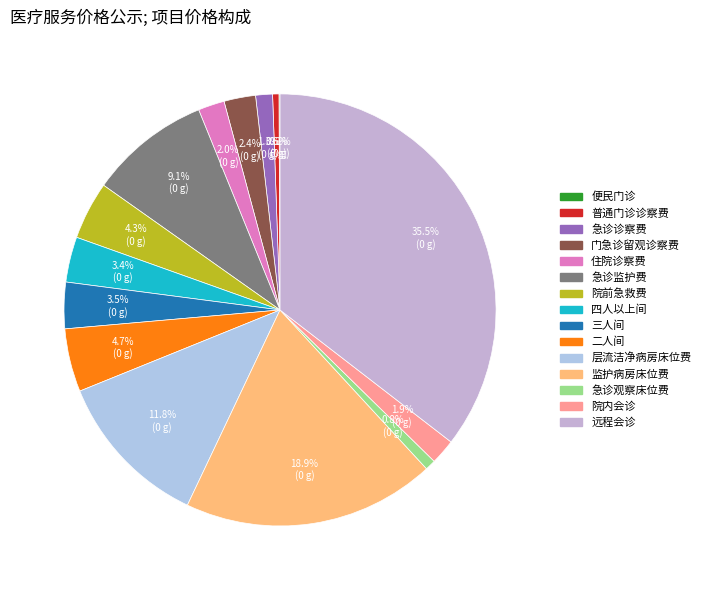

To the nearest percent, what percentage of the pie is 门急诊留观诊察费?

2%